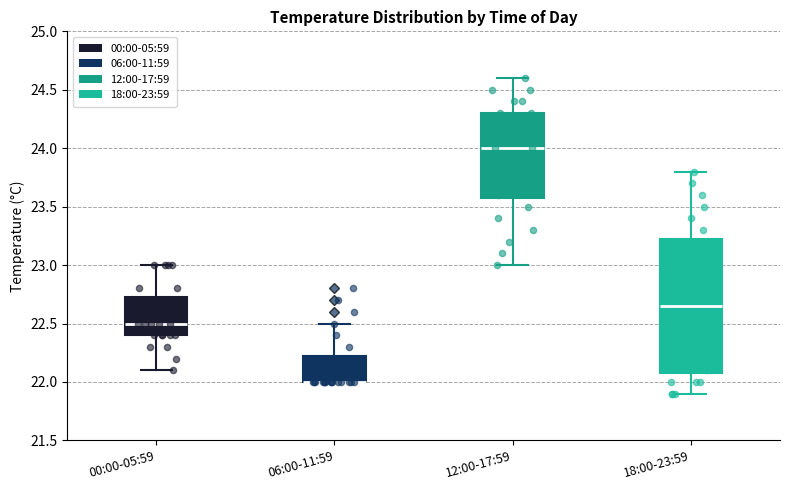

Reading left to right, transcribe this box plot: for each box, give where its median line is, the range the box spans, and where its two whiskers end, as read against the y-axis. The values are not printed on the chart, so give them approximately, as read against the axis.

00:00-05:59: median 22.50, box 22.40 to 22.75, whiskers 22.10 to 23.00
06:00-11:59: median 22.00 (drawn on the box's lower edge), box 22.00 to 22.25, whiskers 22.00 to 22.50
12:00-17:59: median 24.00, box 23.60 to 24.30, whiskers 23.00 to 24.60
18:00-23:59: median 22.65, box 22.10 to 23.25, whiskers 21.90 to 23.80